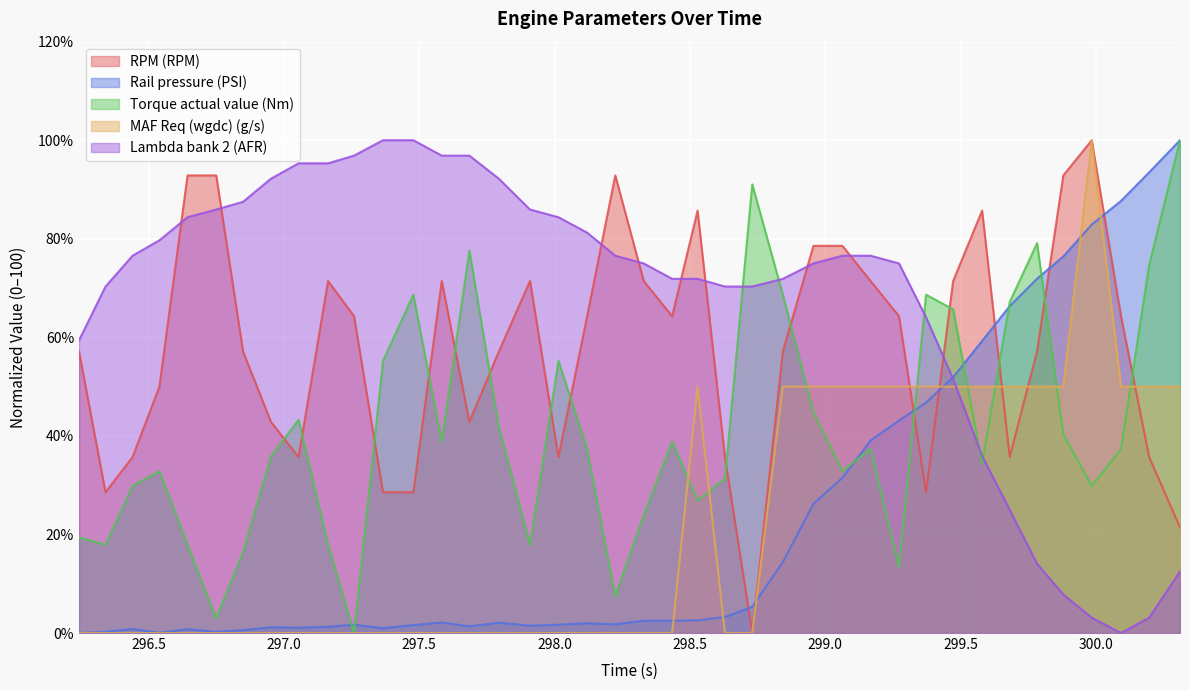

At which category is the sum across all series the highest?

299.984